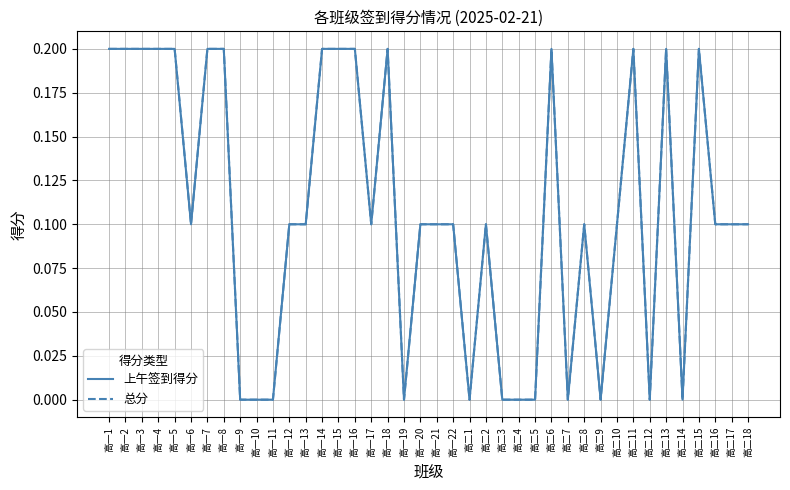

At 高一22, list the series in order from largest to smallest.

上午签到得分, 总分